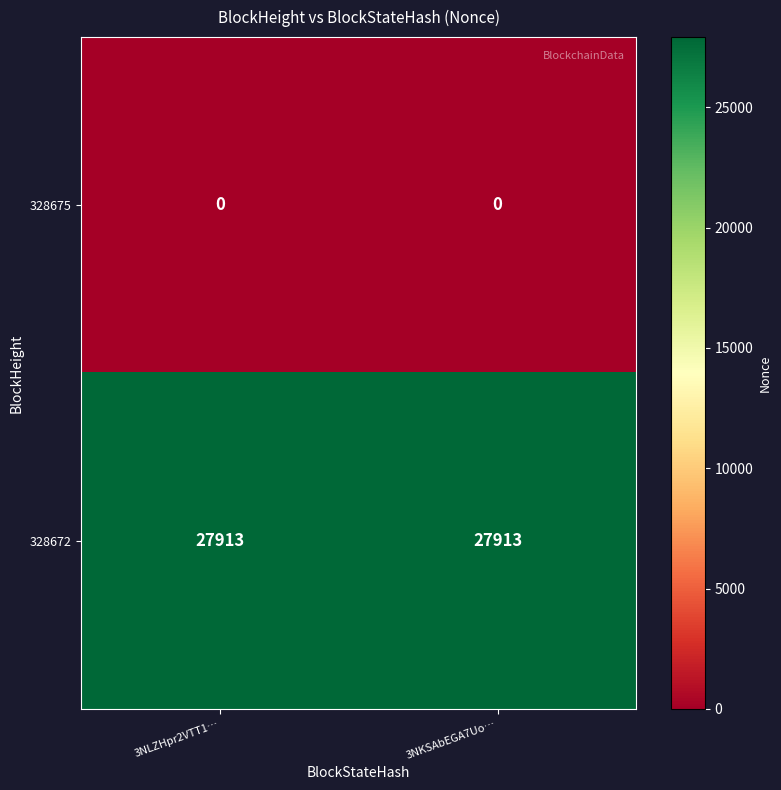

Rank the series by their maximum value, from highest to lowest.

328672, 328675